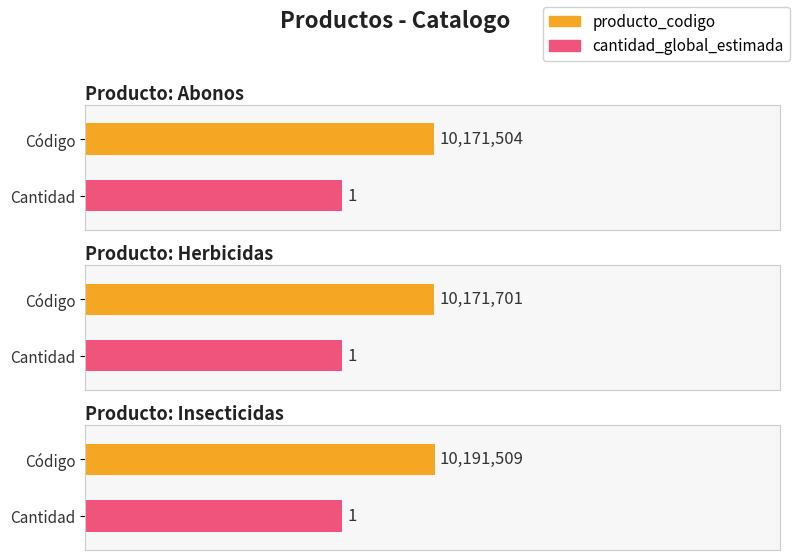

Reading left to right, transcribe all the data shown in this chart.

producto_codigo: 10171504	10171701	10191509
cantidad_global_estimada: 1	1	1